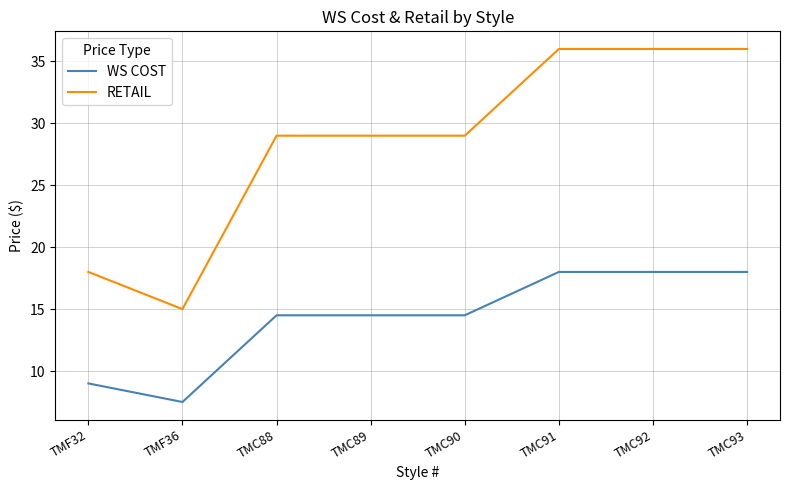

True or false: WS COST and RETAIL cross at least once.

False